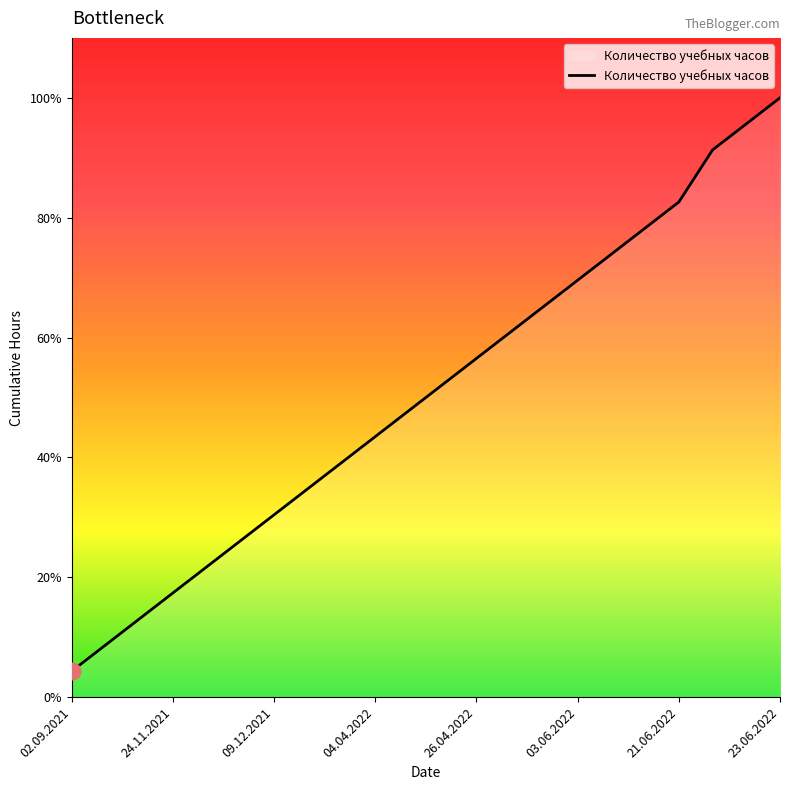

Which label corresponds to the smallest value in the chart?

02.09.2021